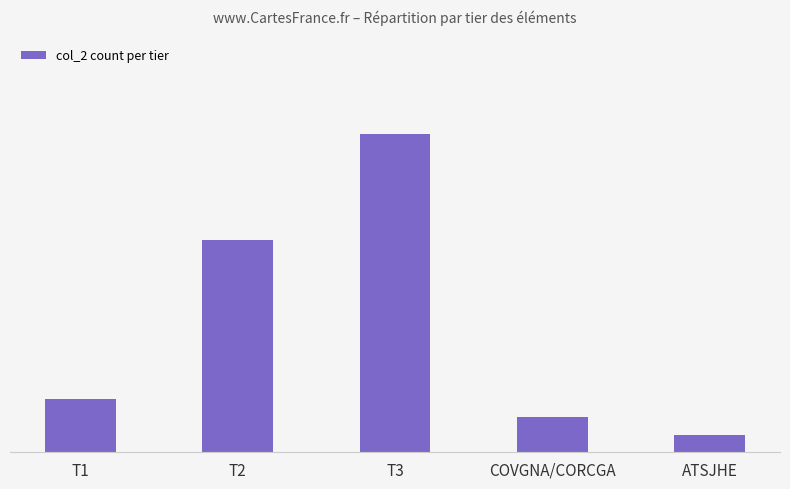

True or false: the data shows 1 at ATSJHE.

True